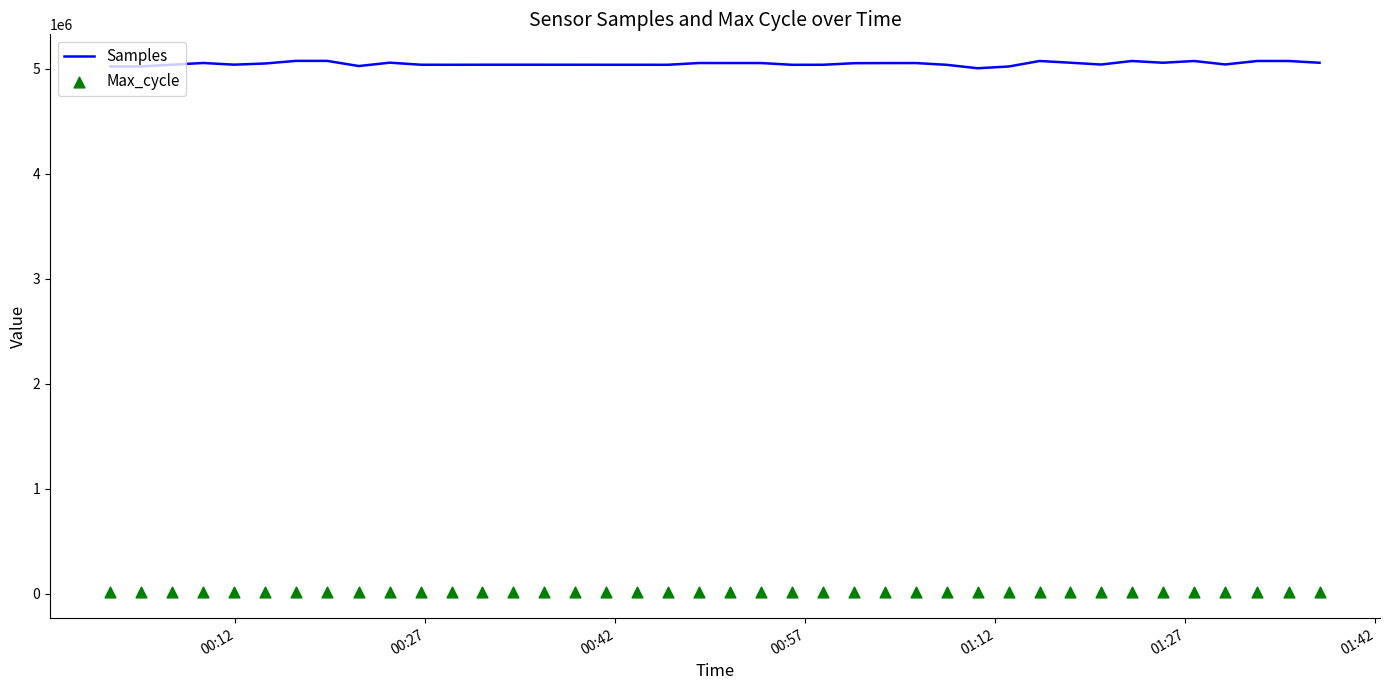

Which series has the largest total across all categories?

Samples